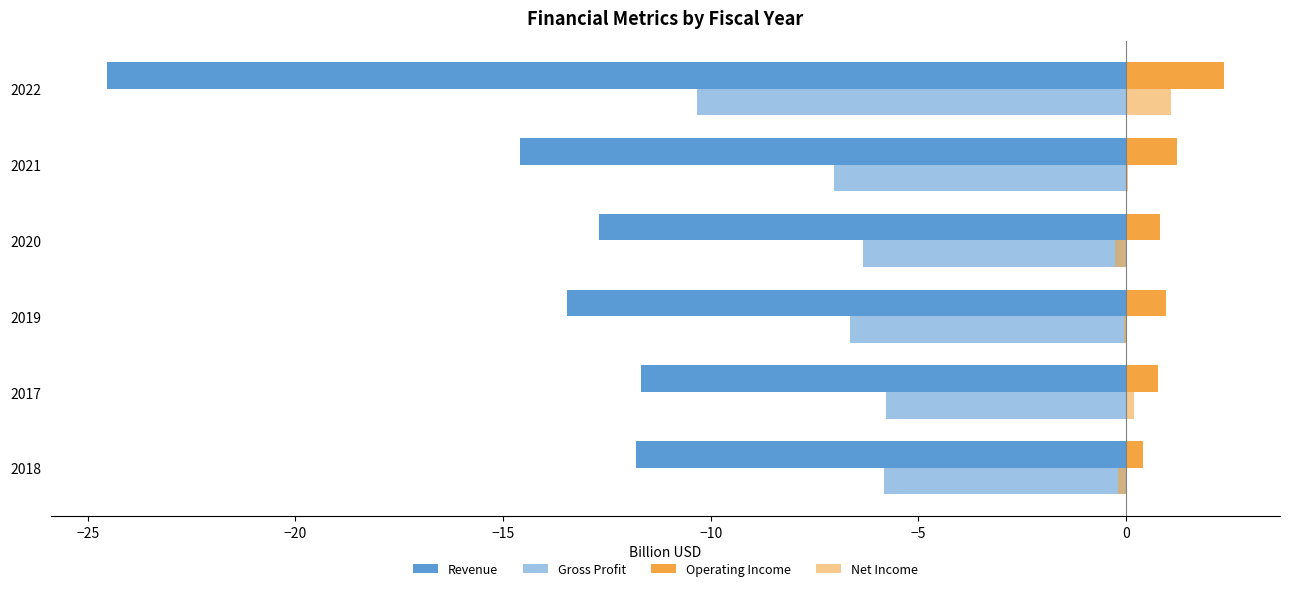

Count the number of categories in the chart.

6